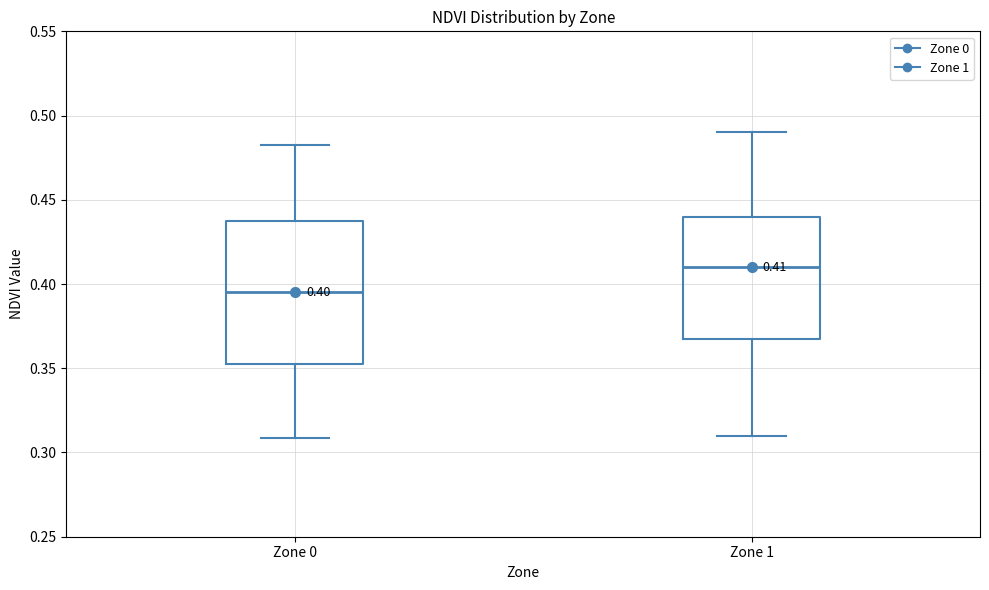

Which box has the lowest median line?

Zone 0